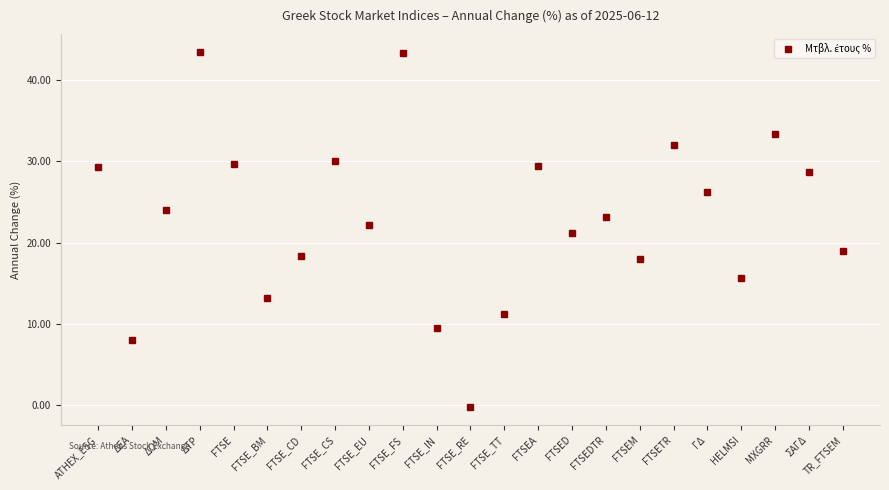

What is the approximate value at FTSE_CD?

18.4